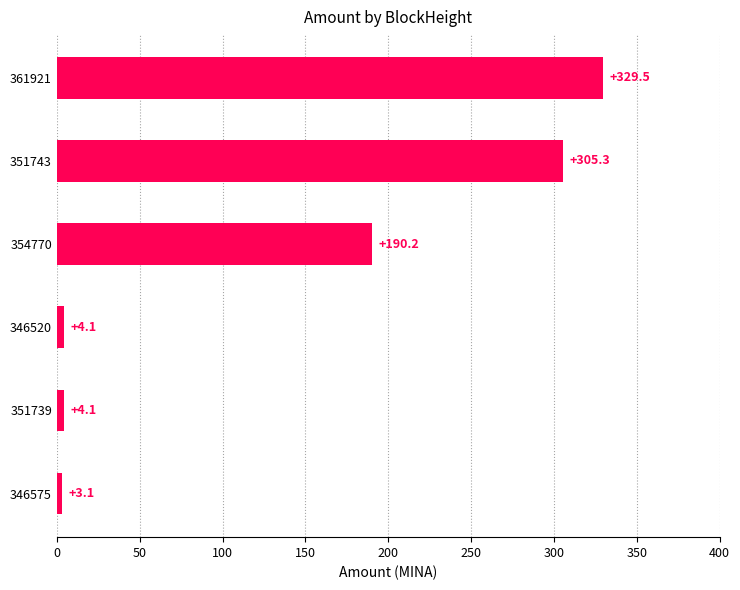

Does the chart contain stacked bars?

No